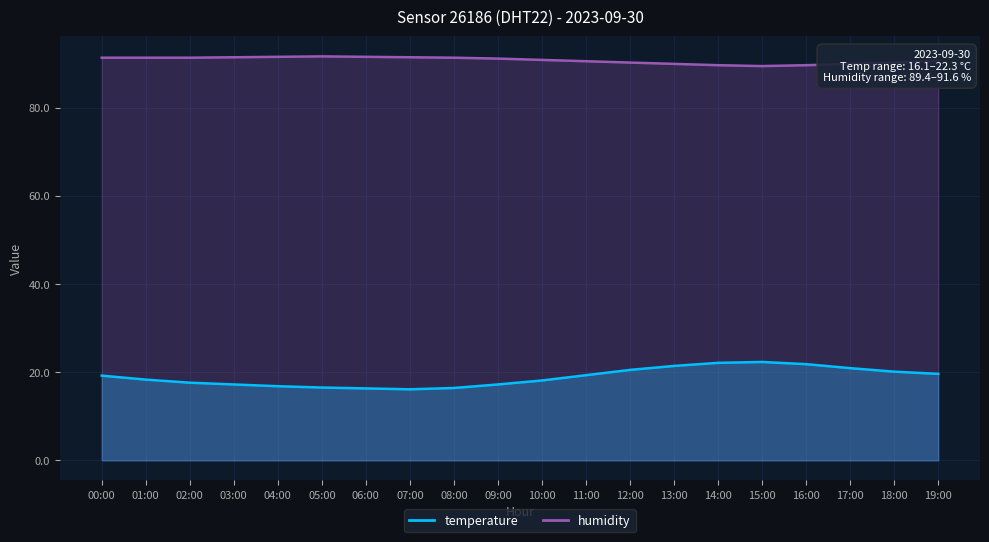

Reading right to left, what are all the values shown in this chart?

temperature: 19.6	20.1	20.9	21.8	22.3	22.1	21.4	20.5	19.3	18.1	17.2	16.4	16.1	16.3	16.5	16.8	17.2	17.6	18.3	19.2
humidity: 90.6	90.2	89.9	89.6	89.4	89.6	89.9	90.2	90.5	90.8	91.1	91.3	91.4	91.5	91.6	91.5	91.4	91.3	91.3	91.3